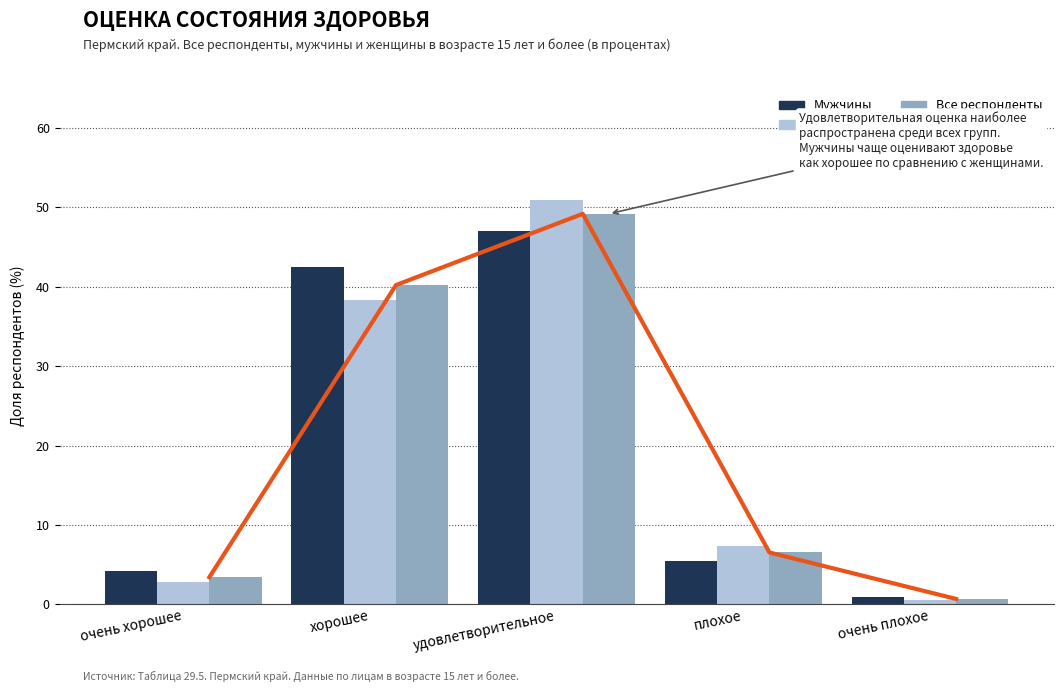

Is the value of Мужчины at очень плохое greater than the value of Женщины at очень хорошее?

No